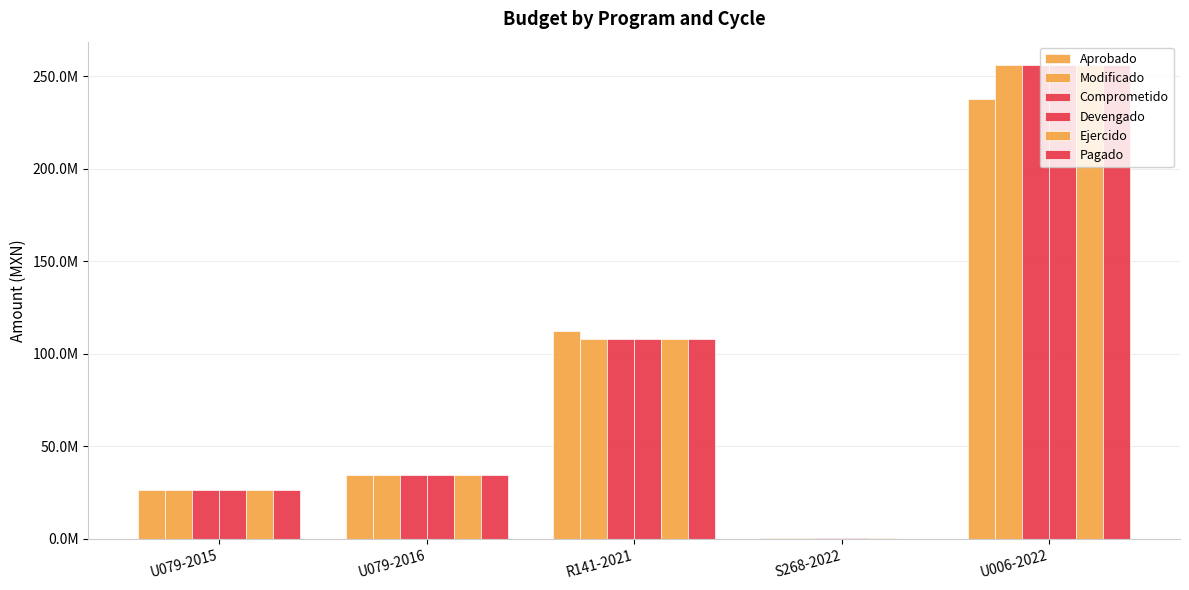

Are the bars grouped side by side (vs. stacked)?

Yes